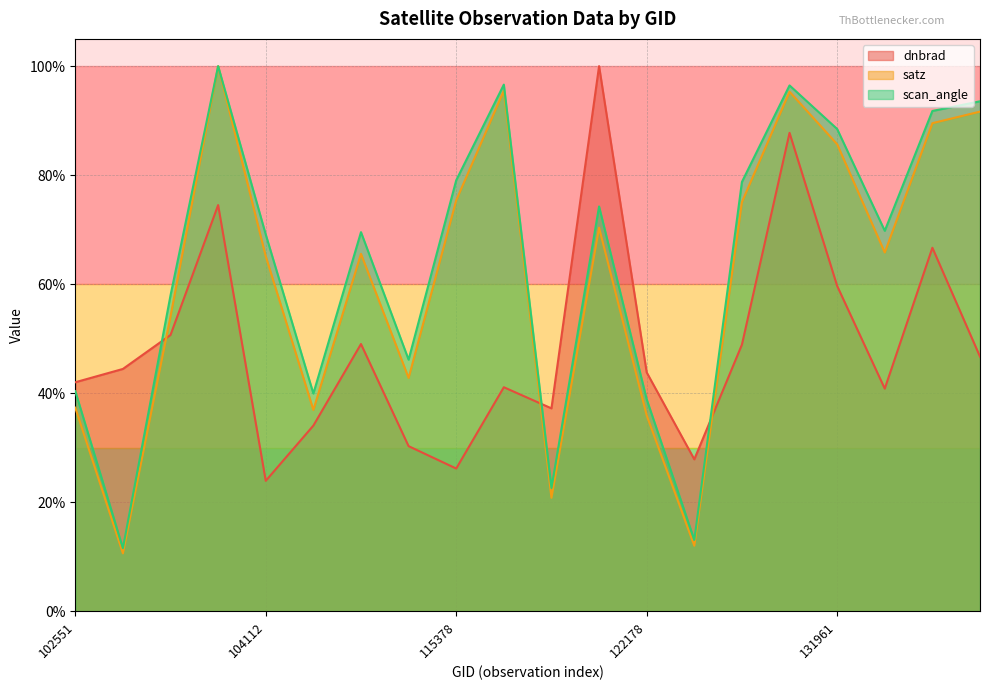

How many data points does each series have?

20